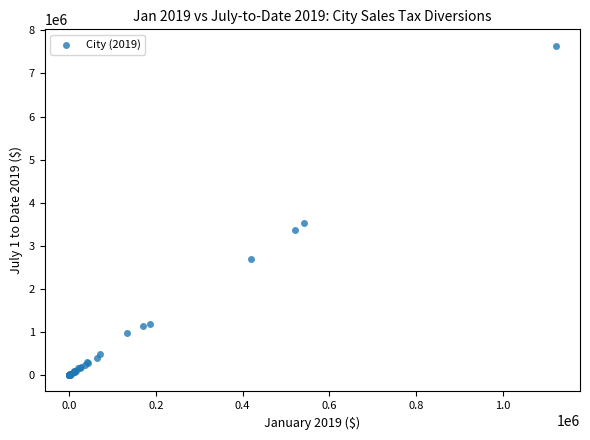

What Y value in the scatter plot is closest to 3821249?

3532057.8